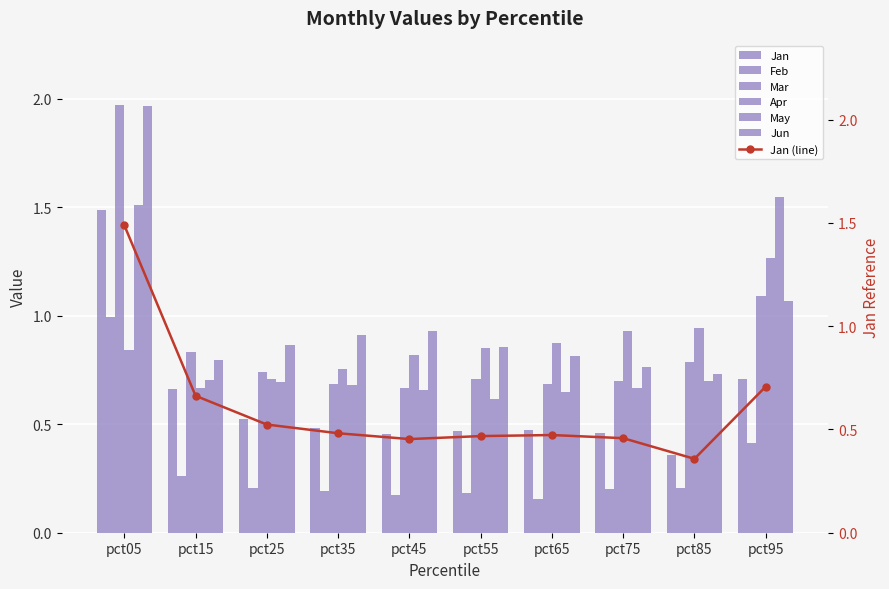

At which label does May reach its minimum?

pct55